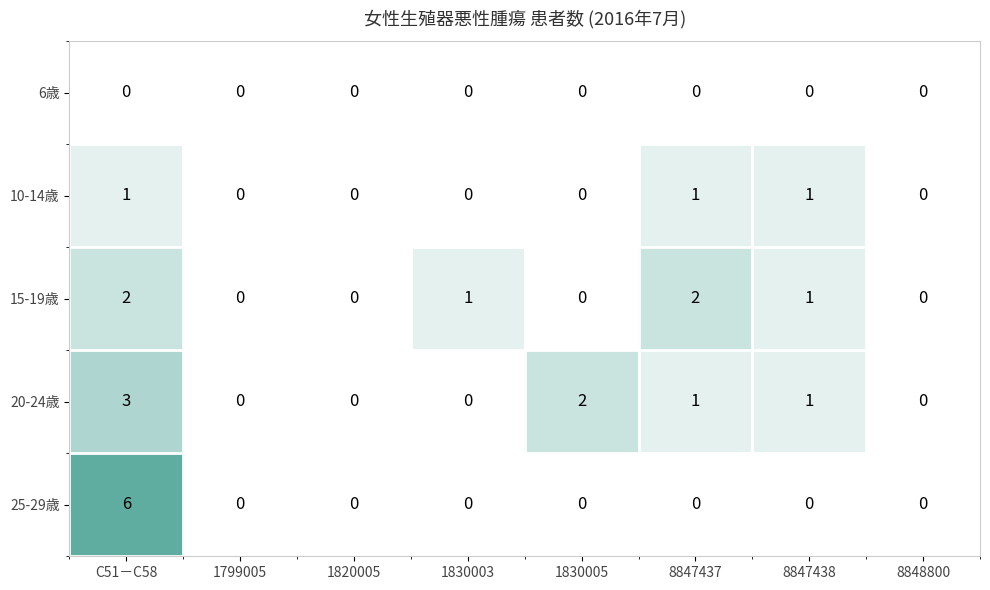

How many 25-29歳 values are between 0 and 1?

7